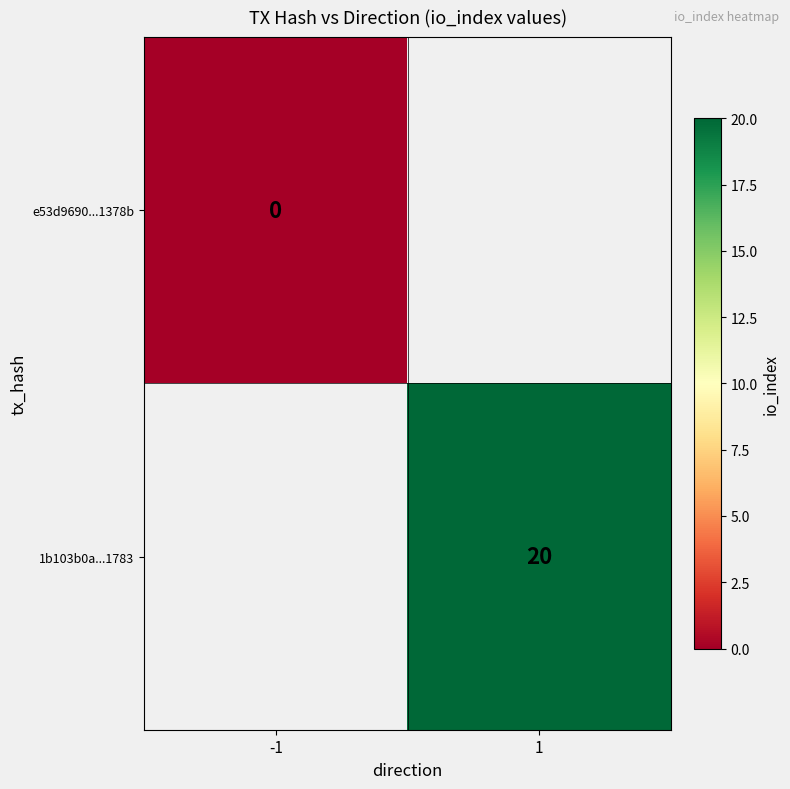

How many positive values does the 1b103b0a...1783 series have?

1